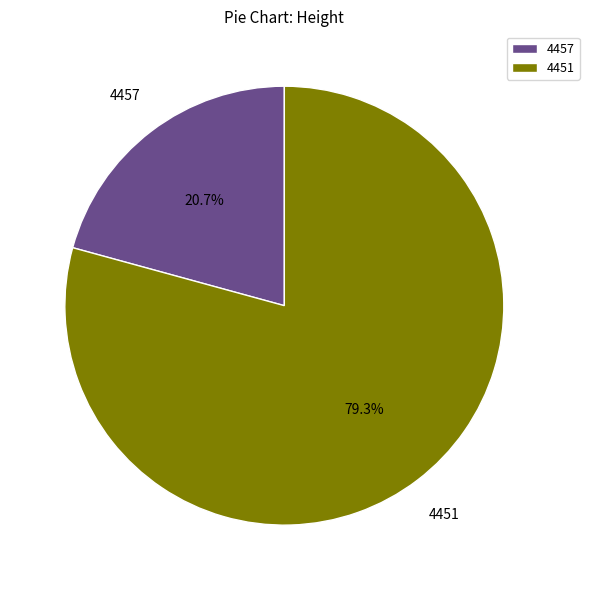

True or false: 4451 accounts for 90% of the total.

False